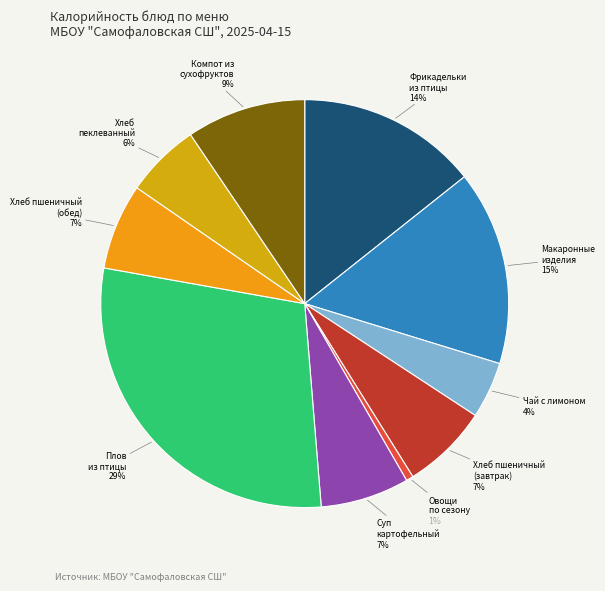

What is the largest slice in the pie chart?

Плов из птицы